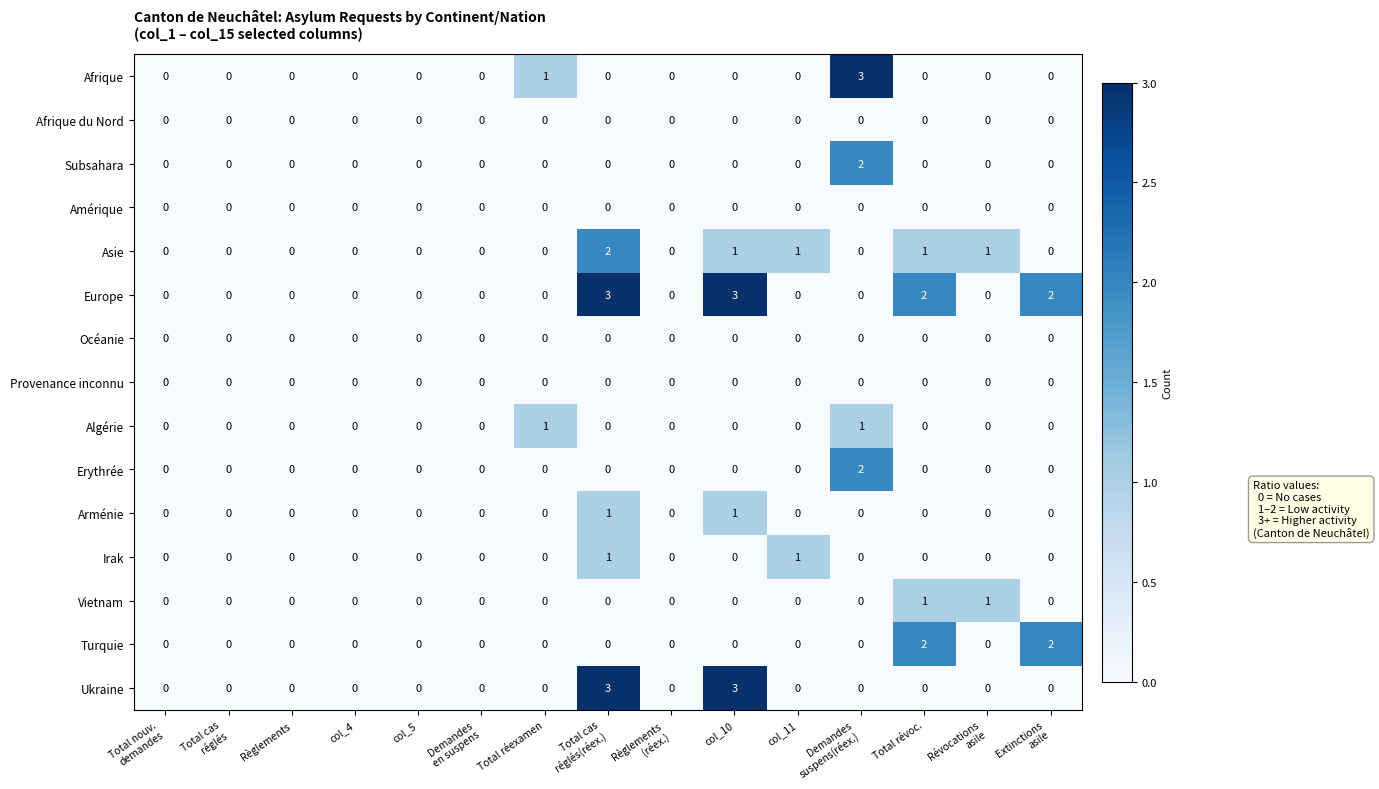

True or false: Asie has a value of 1 at Règlements.

False